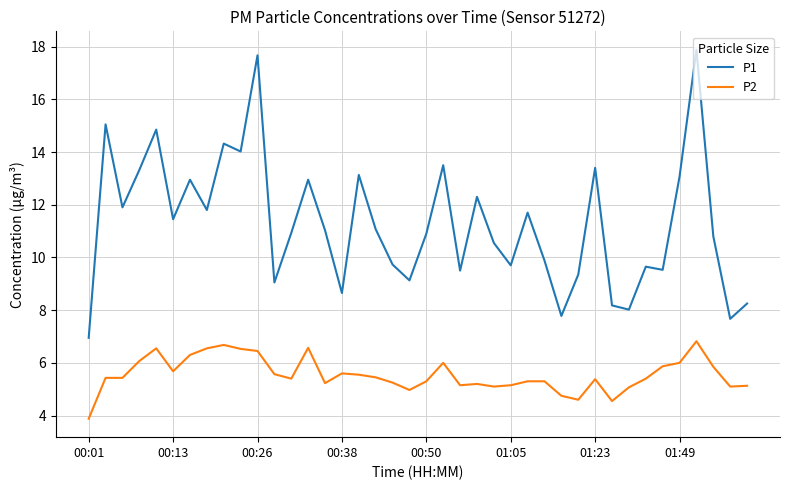

What is the minimum value for P1?

7.0